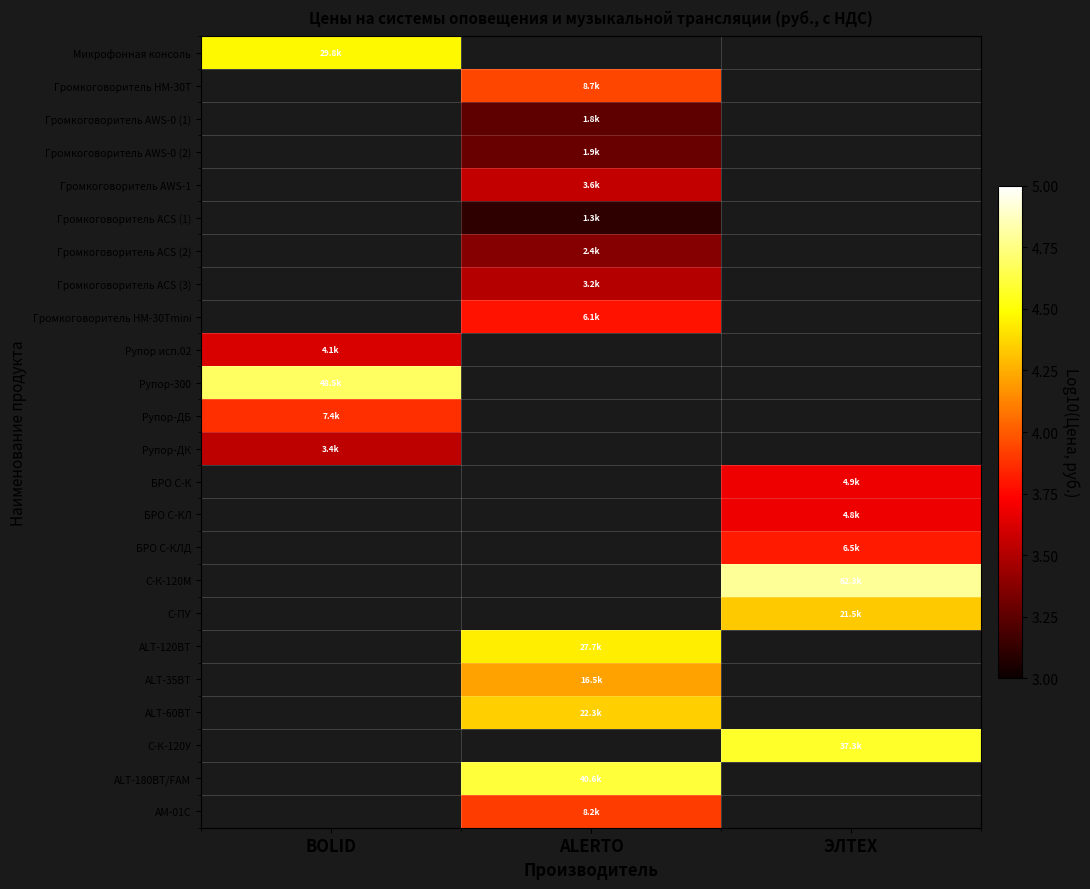

The БРО С-КЛД series shows 3.8 at ЭЛТЕХ. True or false?

True